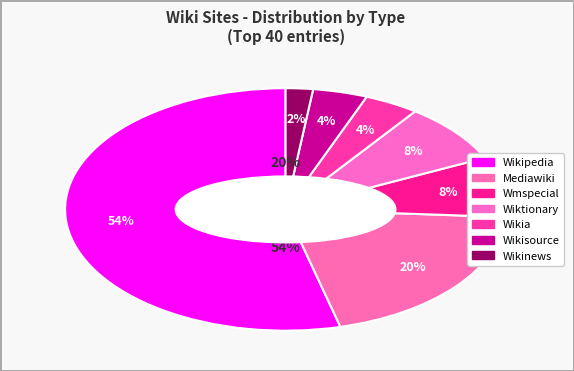

The Wmspecial slice represents 8% of the pie. True or false?

True